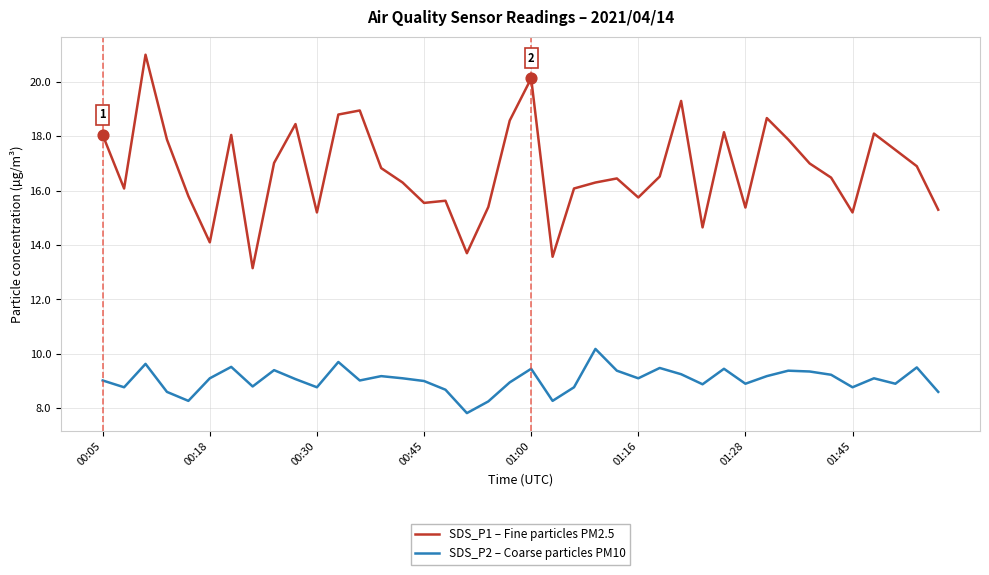

Which series has the widest spread of values?

SDS_P1 – Fine particles PM2.5